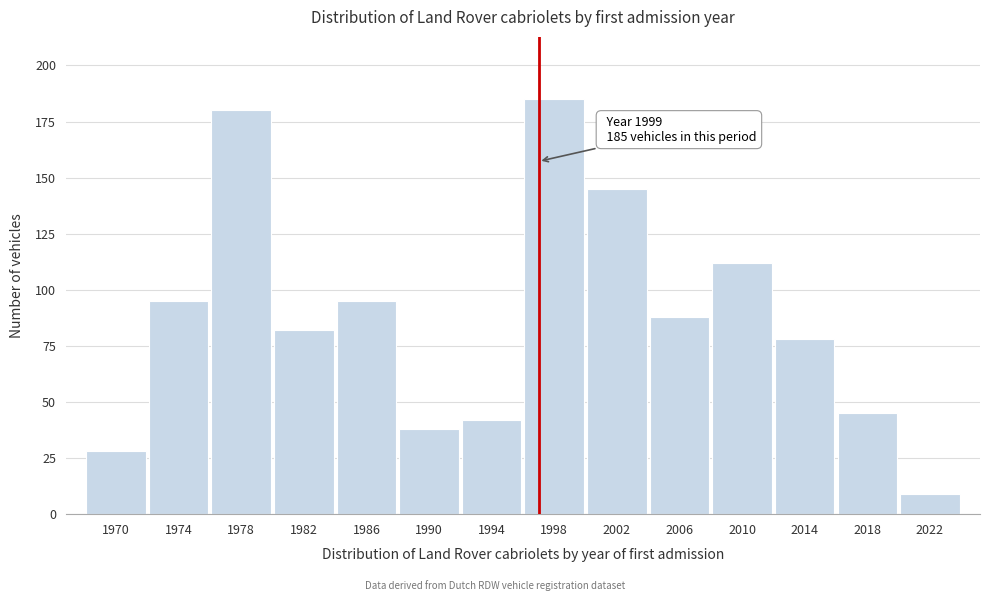

Reading left to right, what are all the values shown in this chart?

28	95	180	82	95	38	42	185	145	88	112	78	45	9